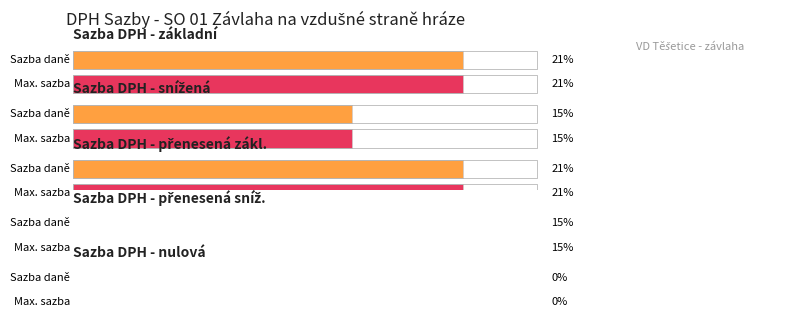

How many groups of bars are there?

5